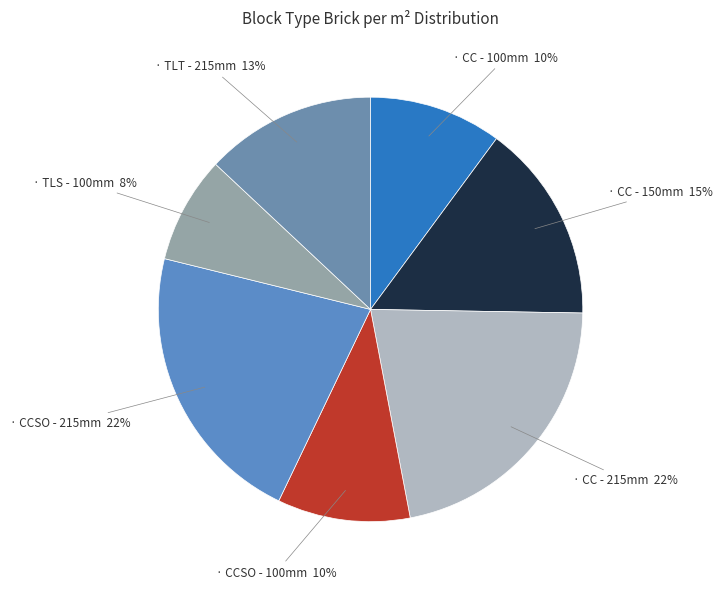

Which slice is the smallest?

TLS - 100mm